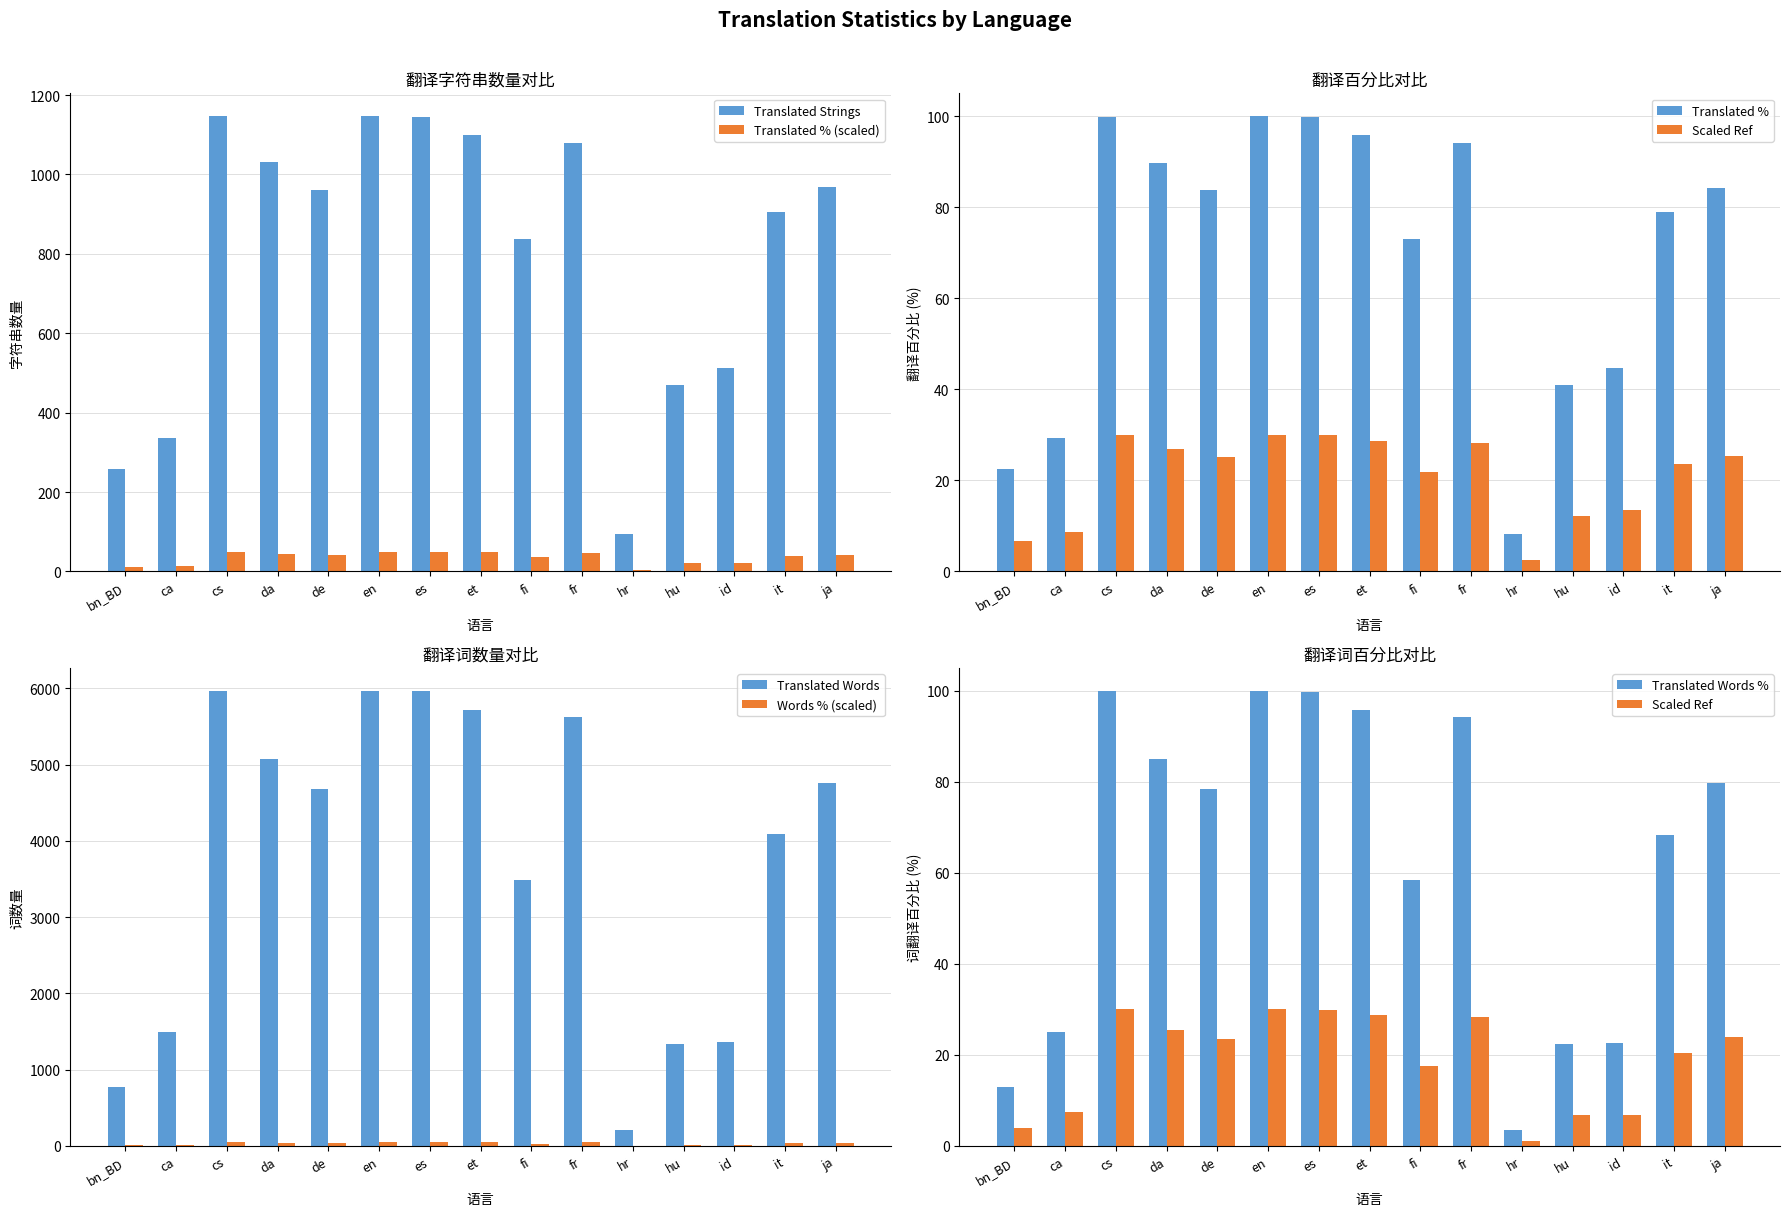

At which label is Translated Strings closest to 621?

id